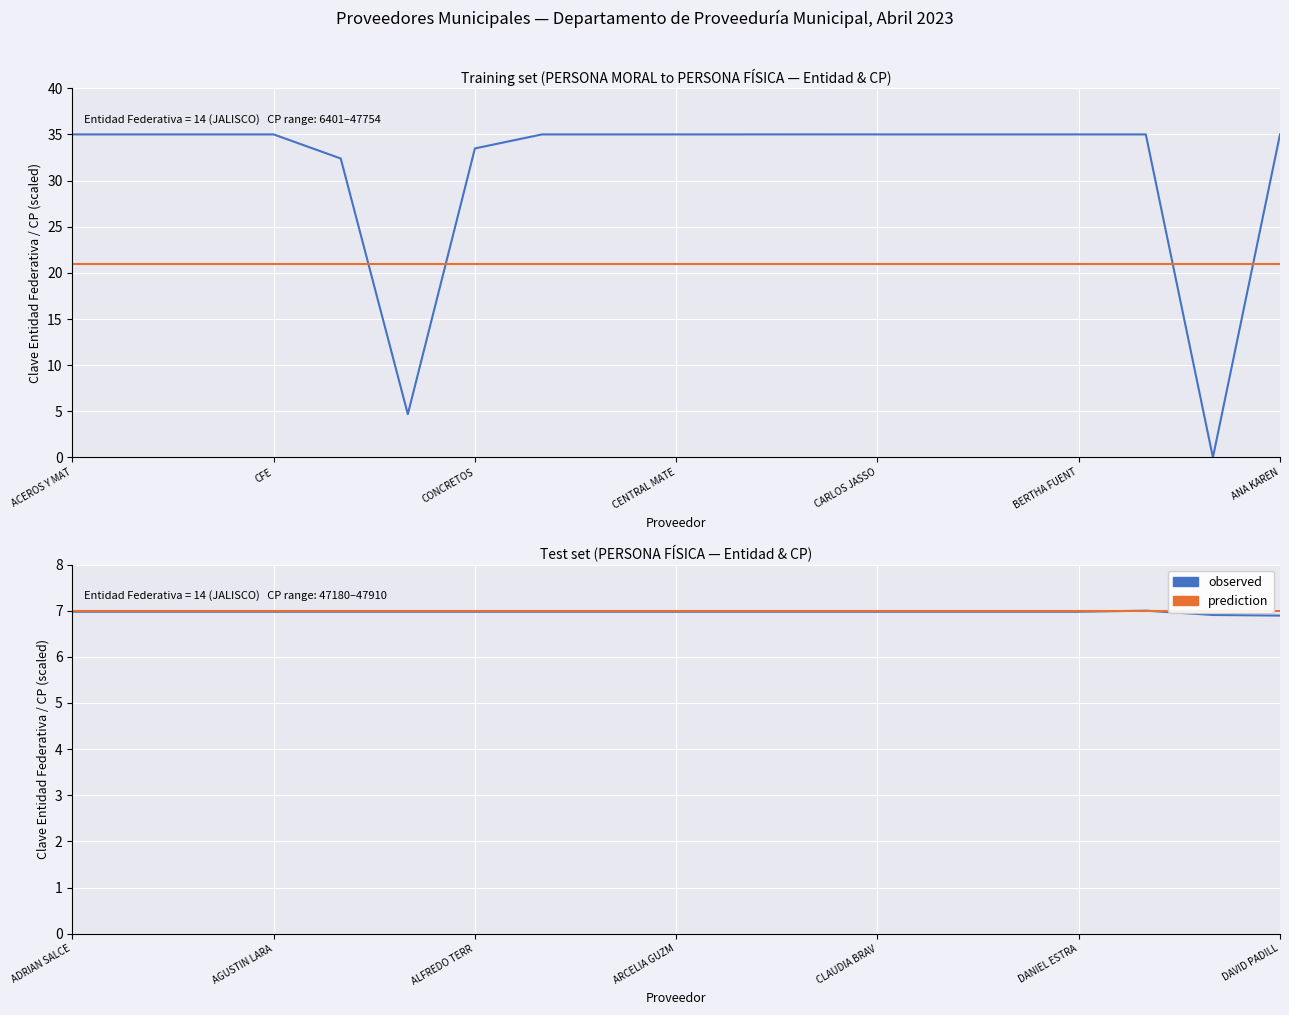

Is this an area chart (filled region under the line)?

No